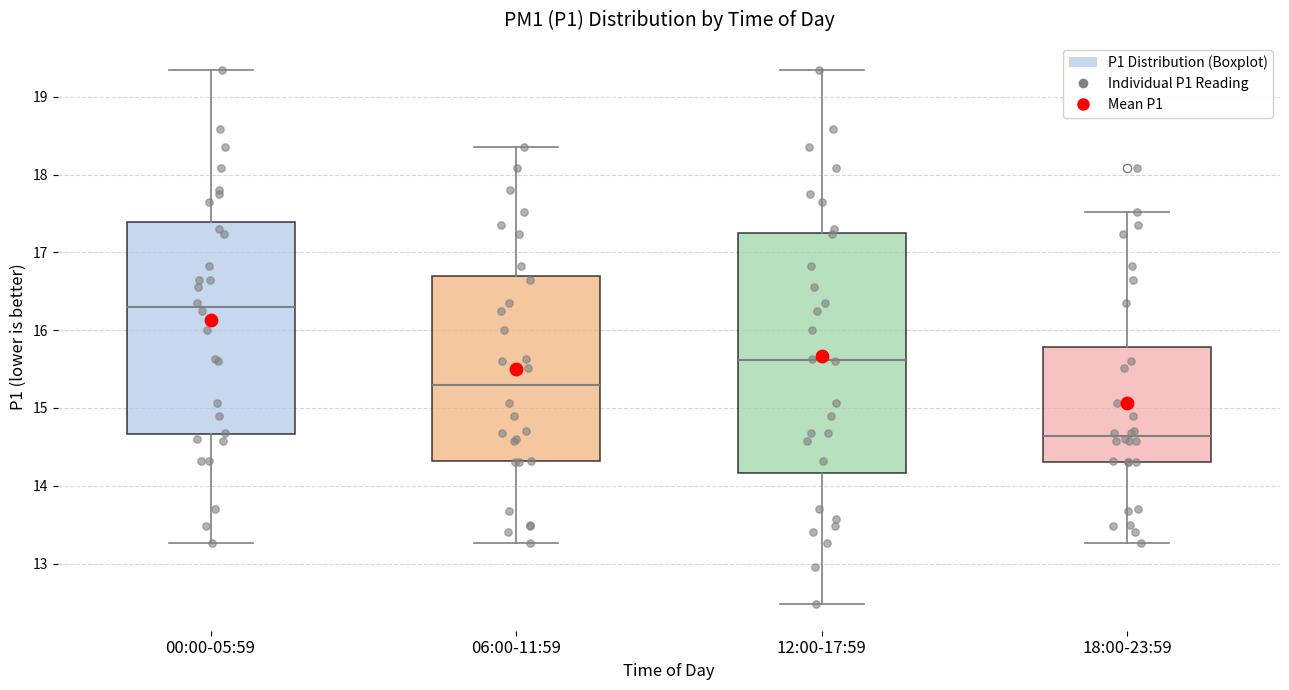

Reading left to right, read every box against the y-axis: the position of its median line, the range the box covers, and the ends of its whiskers. The values are not printed on the chart, so give them approximately, as read against the axis.

00:00-05:59: median 16.3, box 14.7 to 17.4, whiskers 13.3 to 19.4
06:00-11:59: median 15.3, box 14.3 to 16.7, whiskers 13.3 to 18.4
12:00-17:59: median 15.6, box 14.2 to 17.2, whiskers 12.5 to 19.4
18:00-23:59: median 14.6, box 14.3 to 15.8, whiskers 13.3 to 17.5